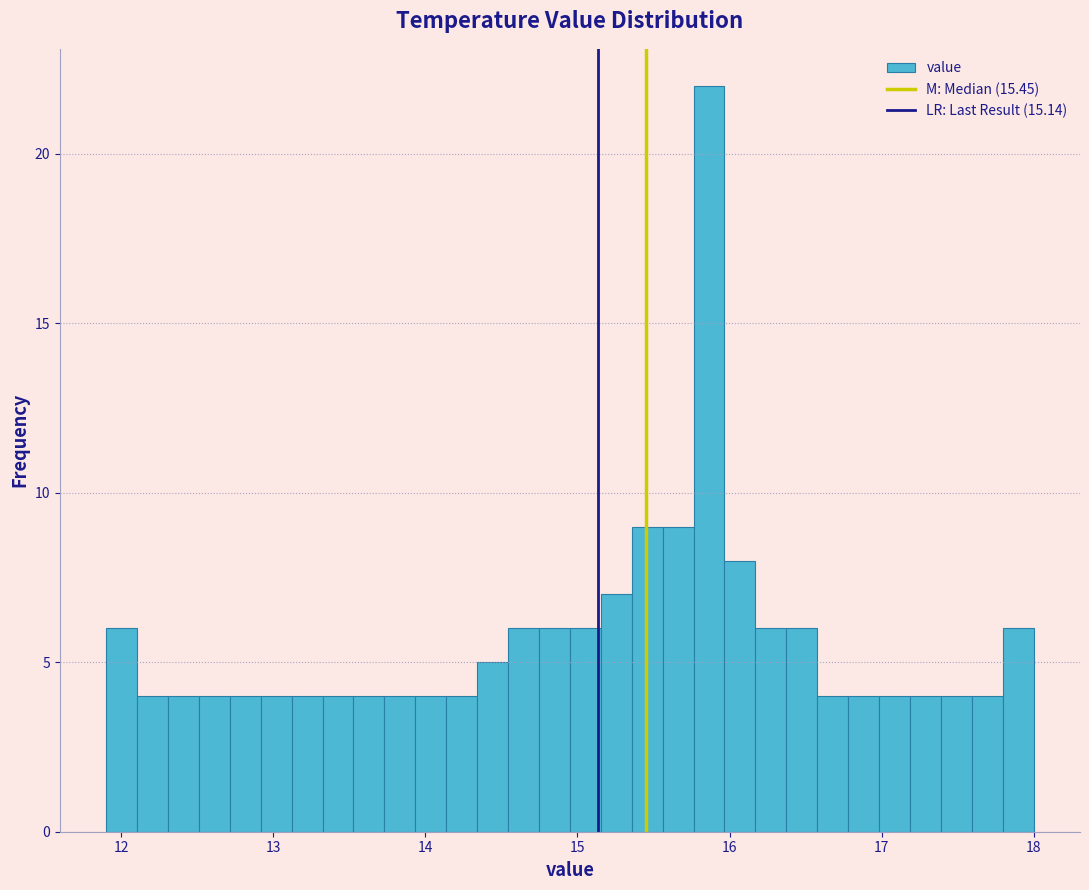

Read against the x-axis, roughly where is the centre of the tallest bar?

15.9